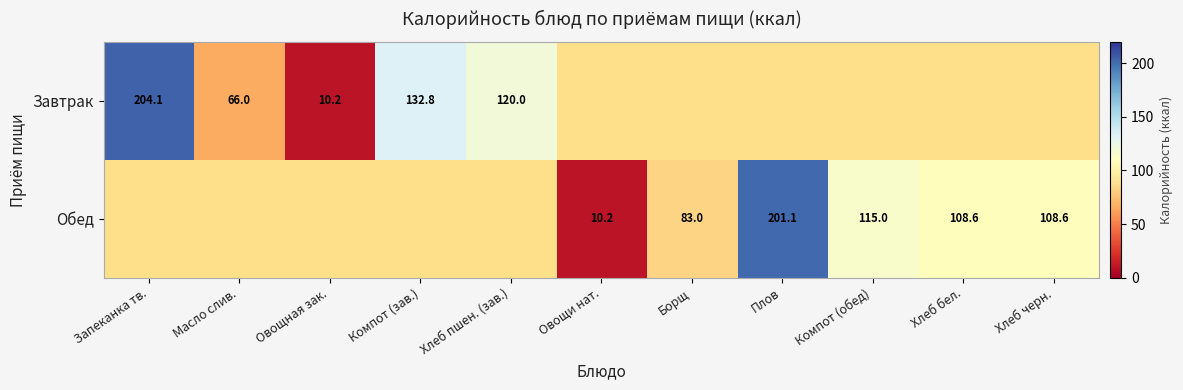

The Обед series shows 201.1 at Плов. True or false?

True